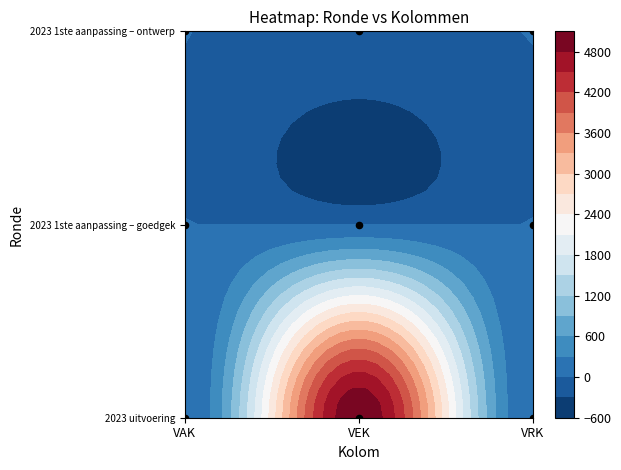

How many data points does each series have?

3